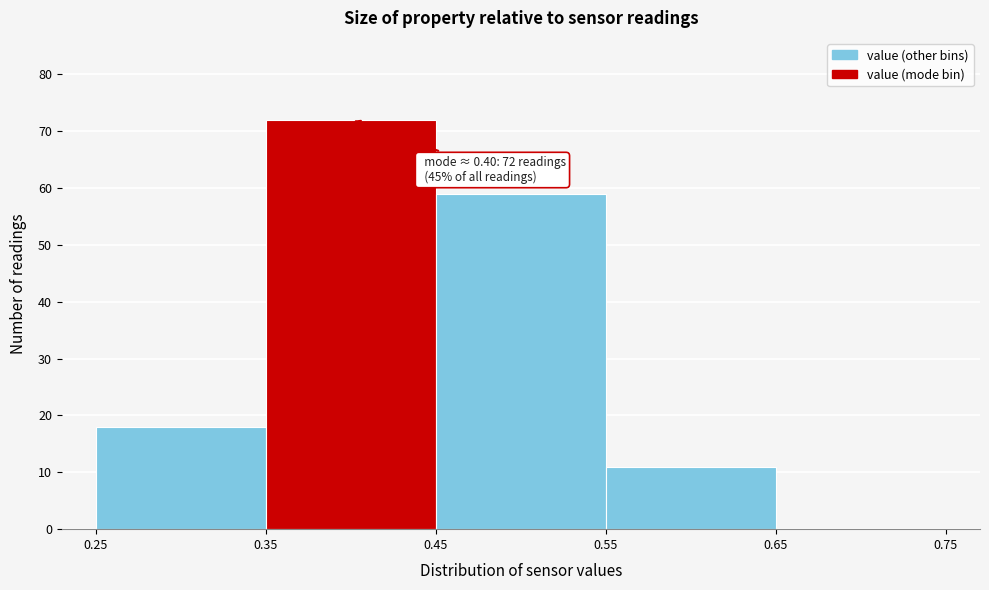

Over which range of the x-axis is the bar tallest?

0.35 to 0.45